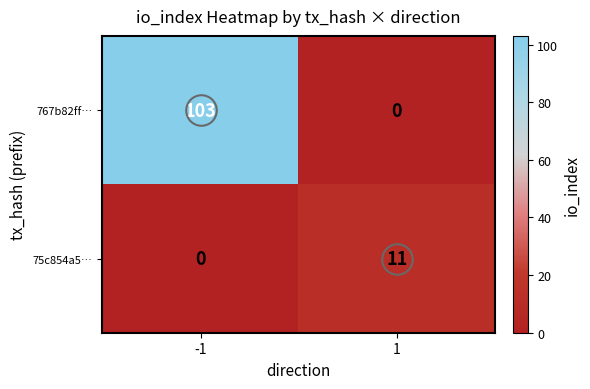

Which series changed the most between -1 and 1?

767b82ff…